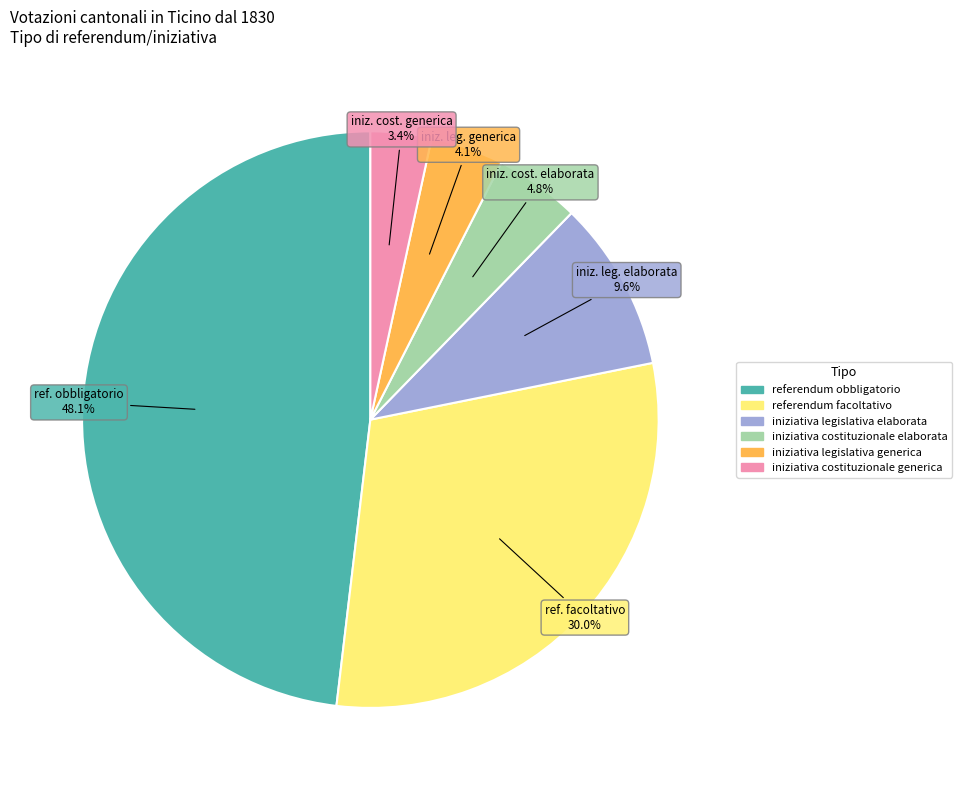

Which slice is the smallest?

iniziativa costituzionale generica